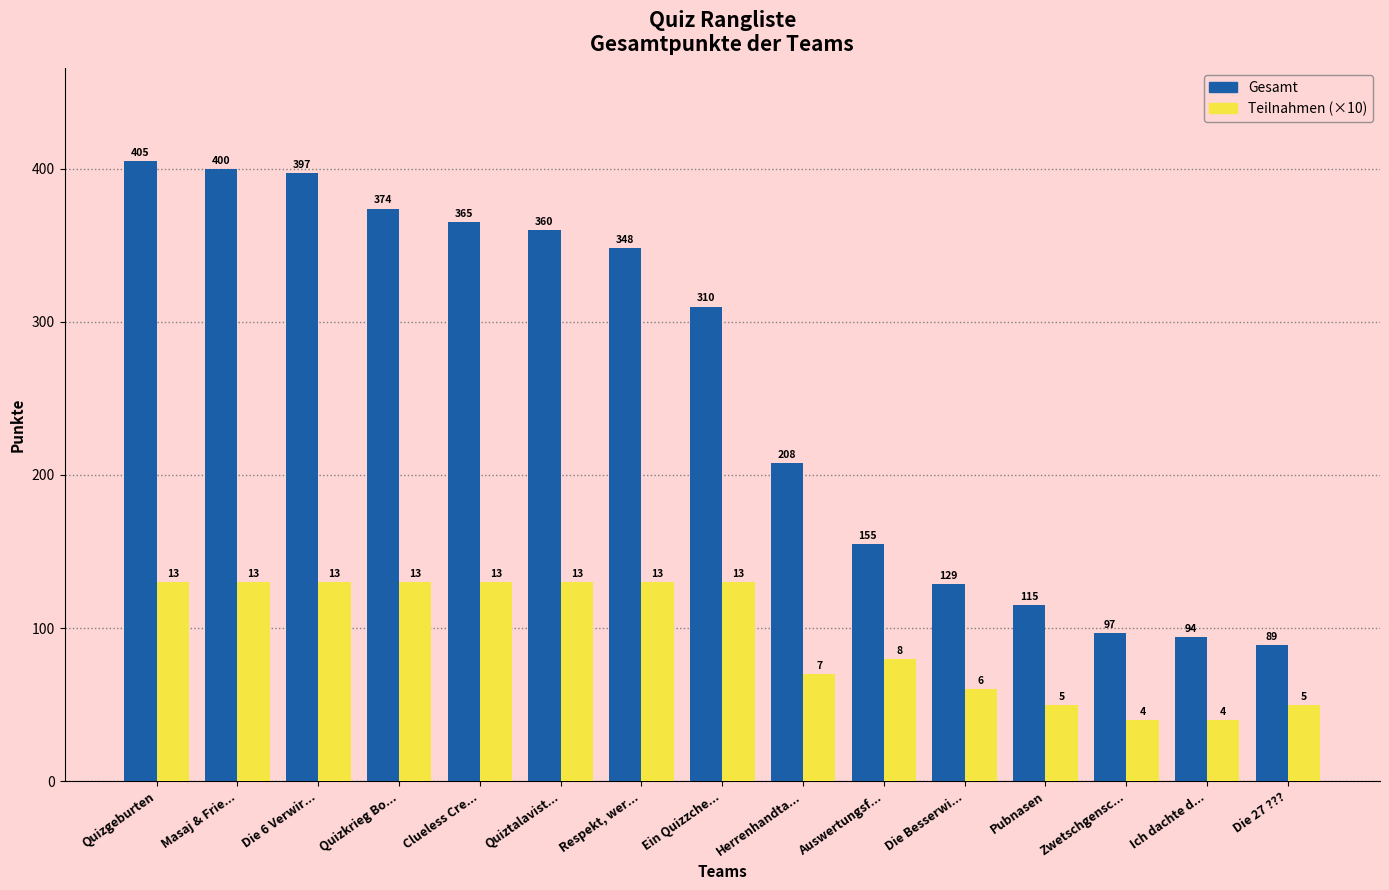

The Teilnahmen (×10) series shows 16 at Die Besserwi.... True or false?

False